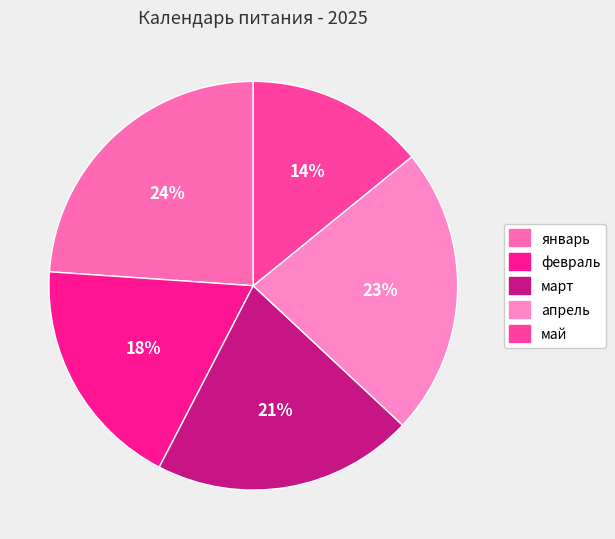

Rank the categories by value from lowest to highest.

май, февраль, март, апрель, январь